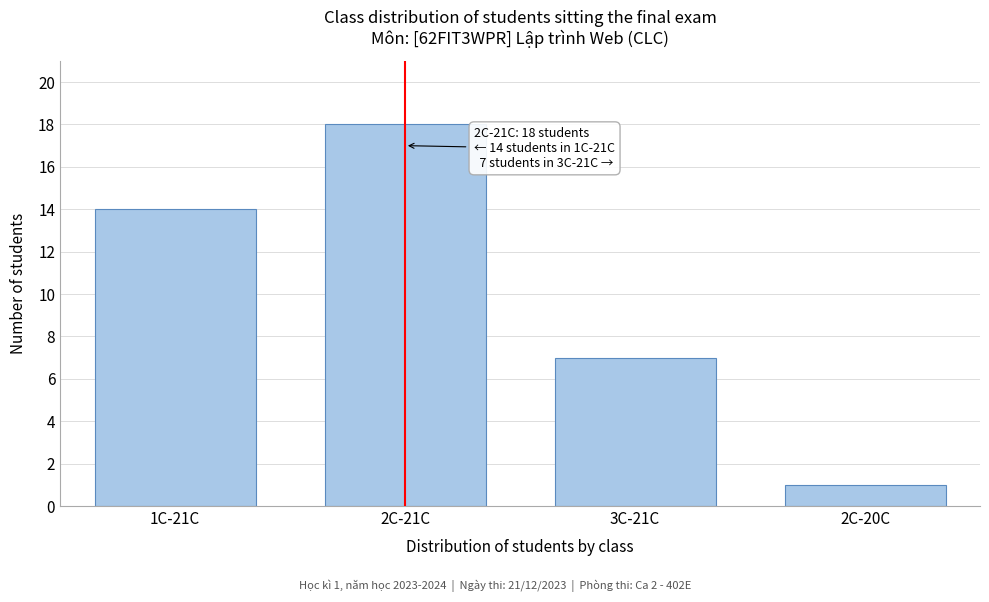

Reading left to right, list all the values displayed in this chart.

1C-21C=14	2C-21C=18	3C-21C=7	2C-20C=1